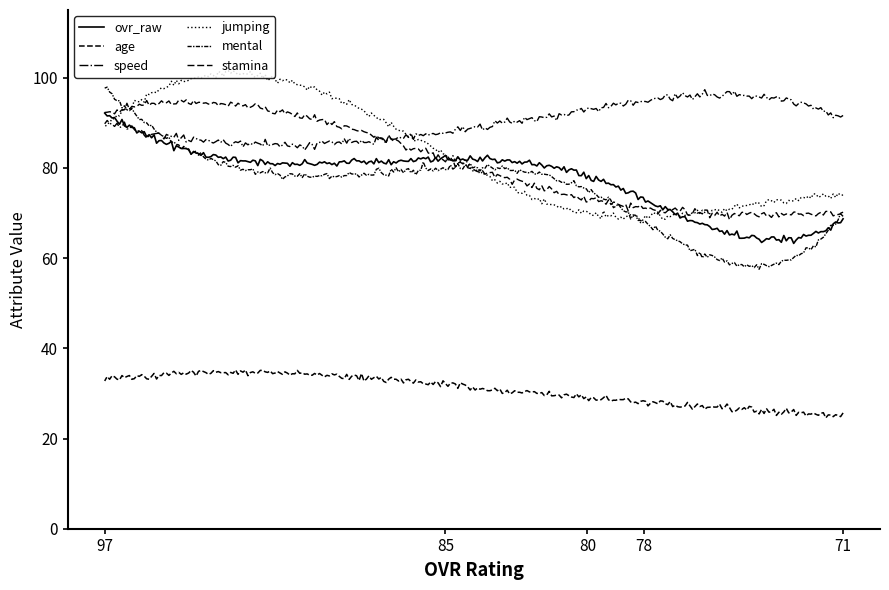

Is this an area chart (filled region under the line)?

No